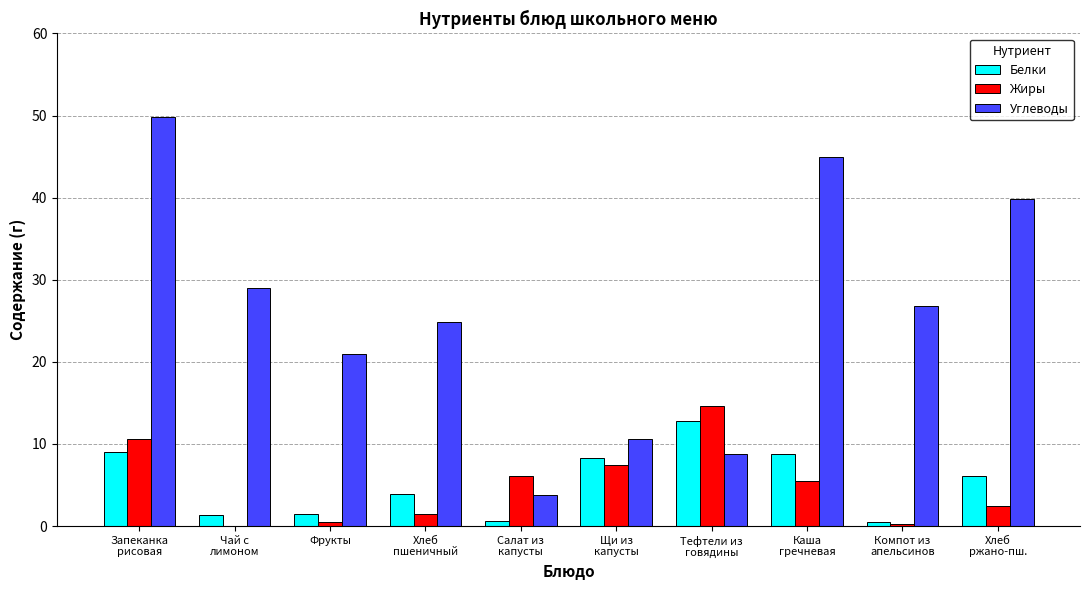

How many groups of bars are there?

10